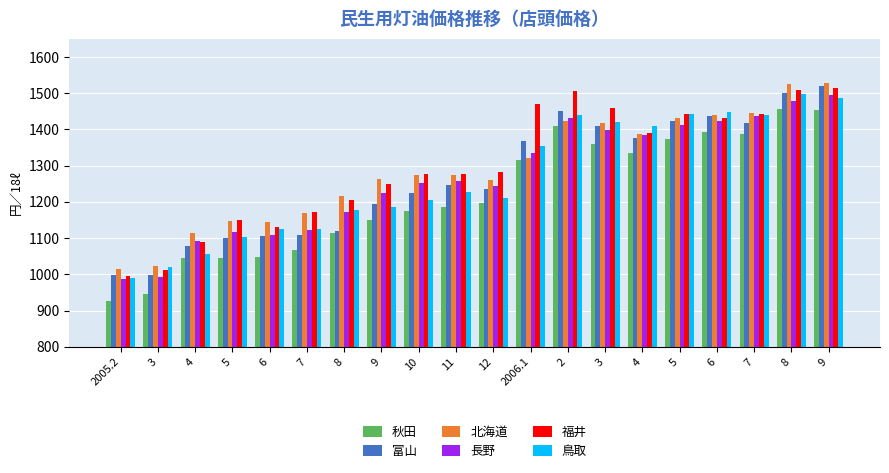

Which category has the lowest value in the 北海道 series?

2005.2